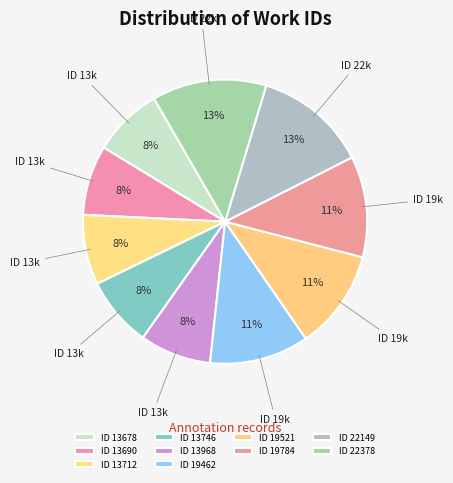

True or false: ID 13746 accounts for 1% of the total.

False